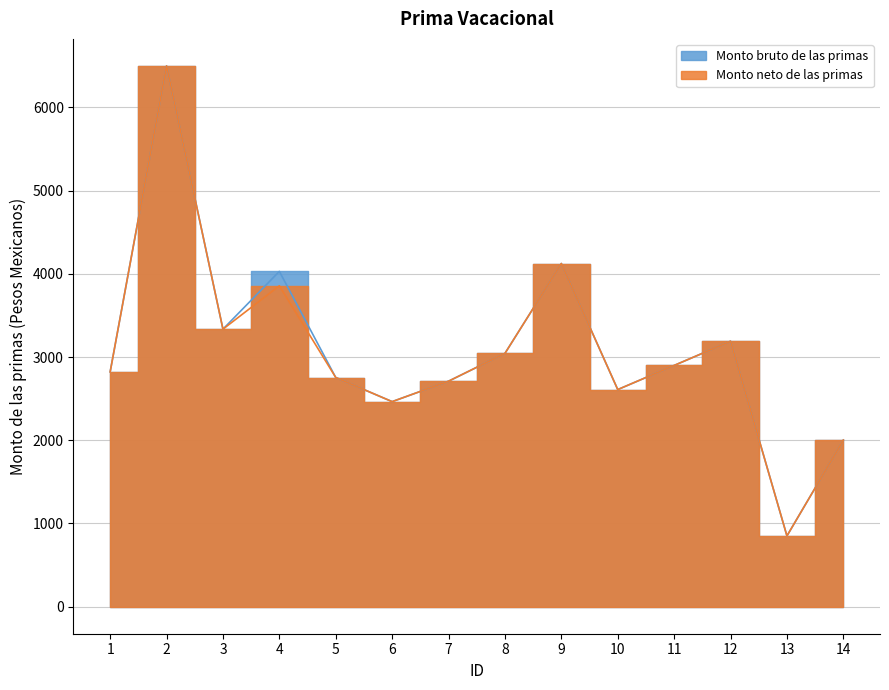

What are all the series names shown in the legend?

Monto bruto de las primas, Monto neto de las primas